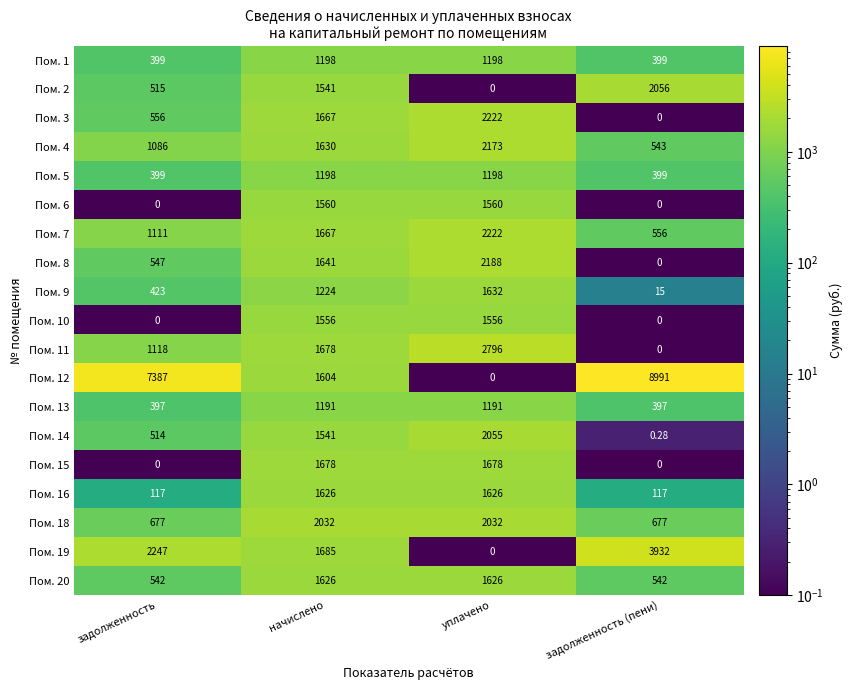

Which series changed the most between начислено and задолженность (пени)?

Пом. 12